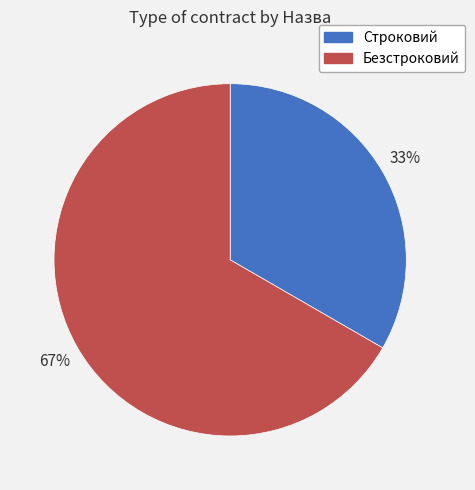

Which category has the smallest portion of the pie?

Строковий